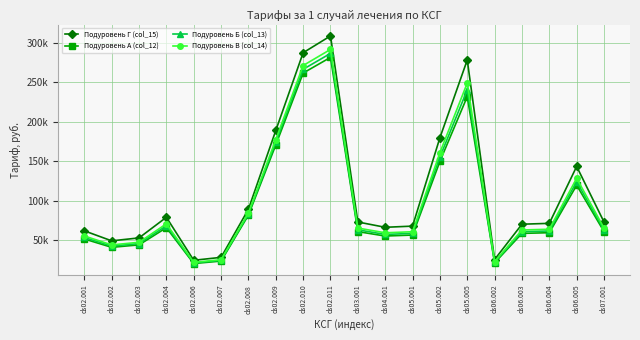

List the series in order of their peak value, lowest first.

Подуровень А (col_12), Подуровень Б (col_13), Подуровень В (col_14), Подуровень Г (col_15)